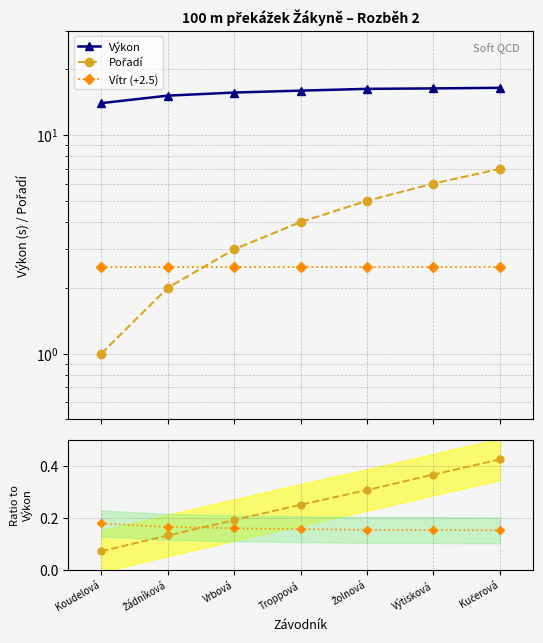

What position from the right is Troppová?

4